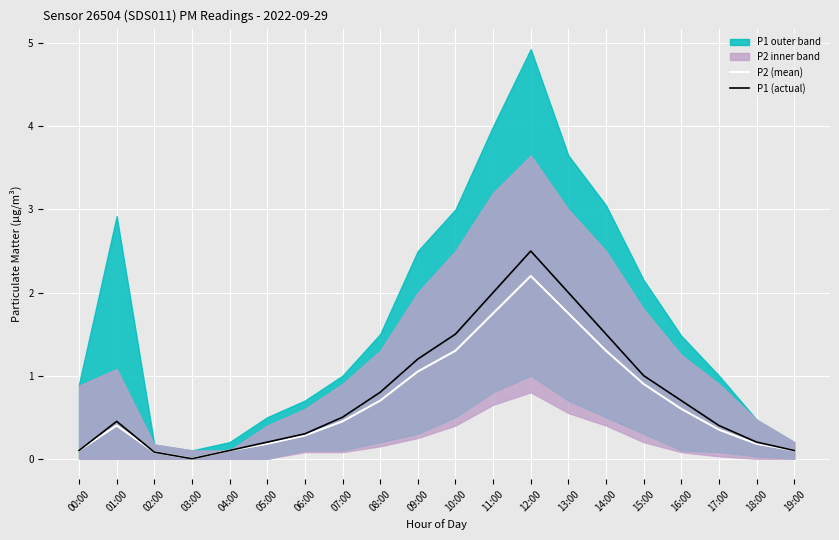

At which category does P2 (mean) reach its first local peak?

01:00